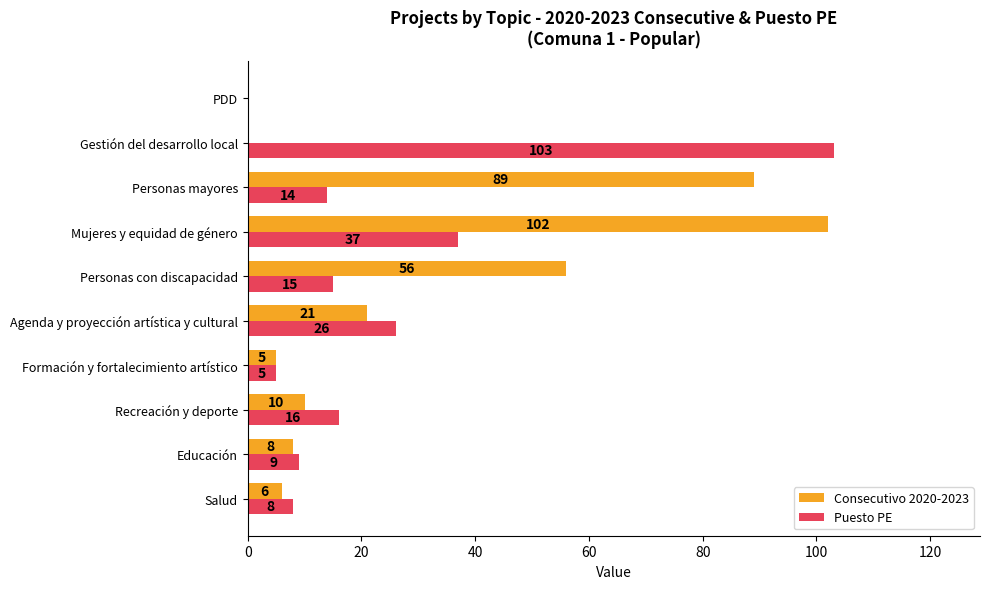

What are all the series names shown in the legend?

Consecutivo 2020-2023, Puesto PE